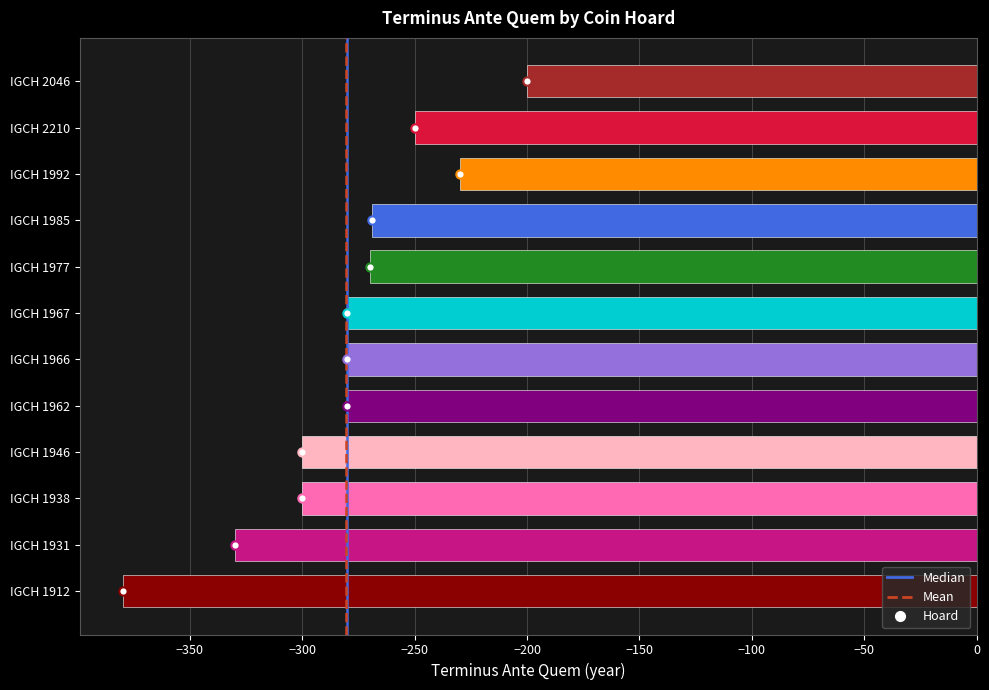

Read the value at IGCH 1985.

-269